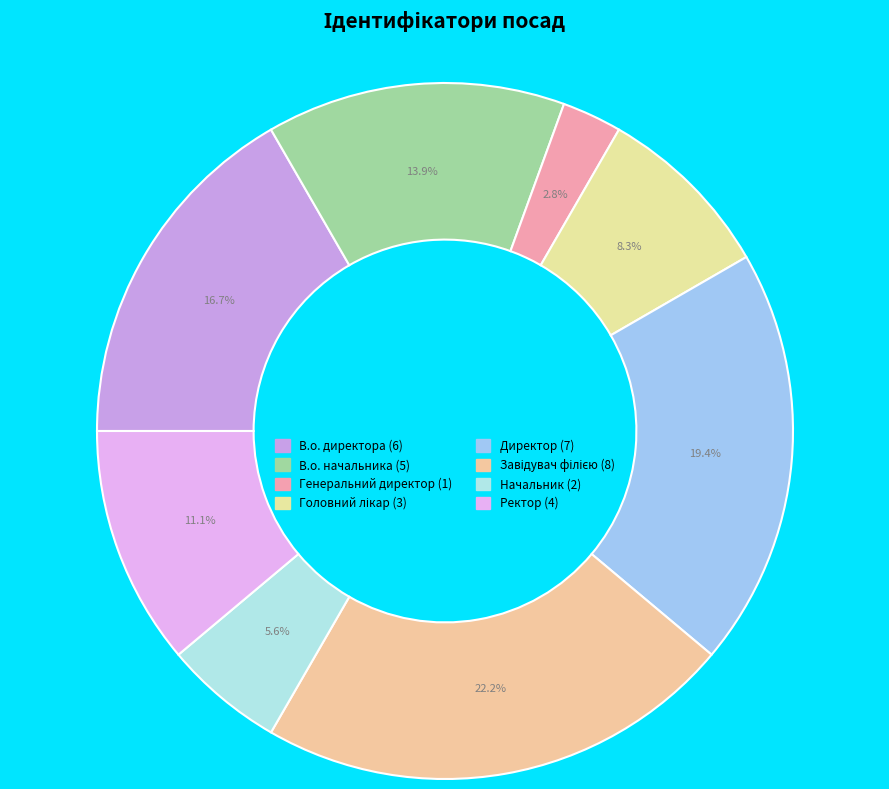

How many slices are in this pie chart?

8